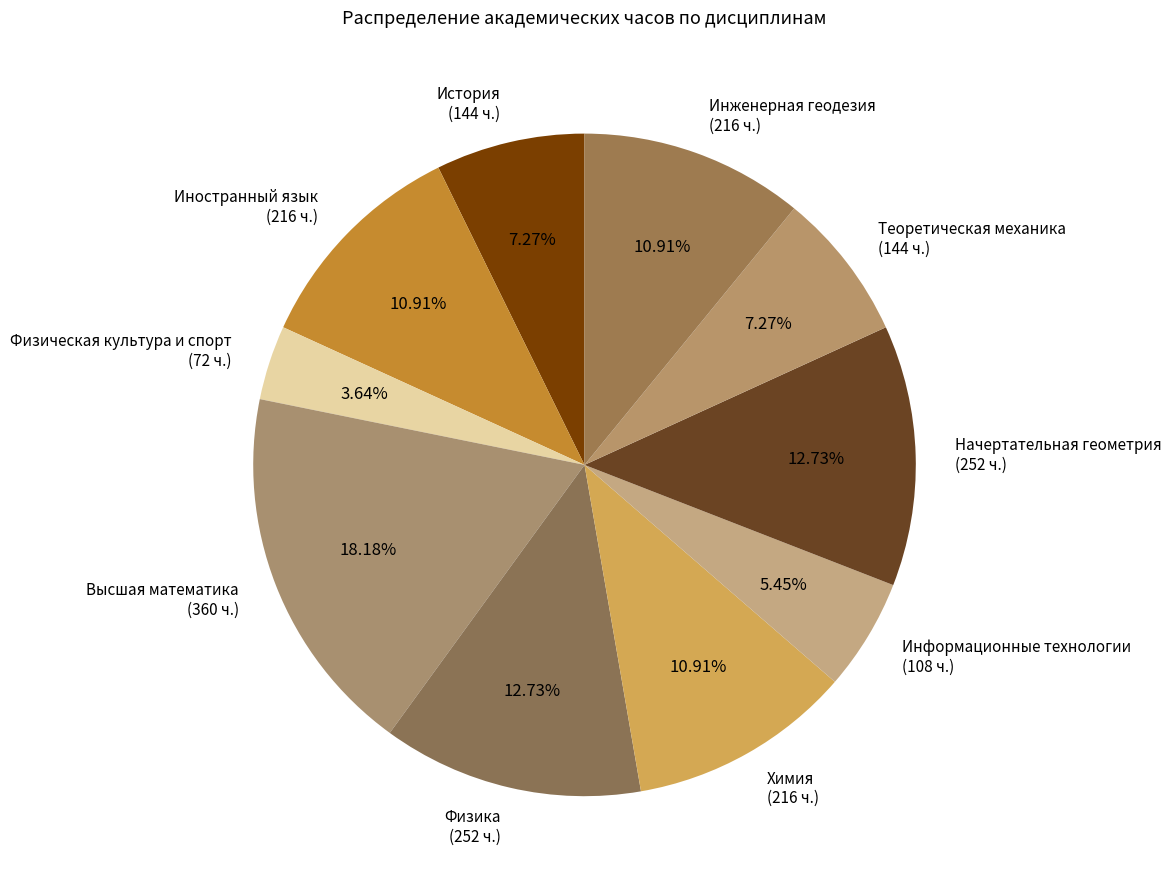

What percentage is the Начертательная геометрия slice, to the nearest percent?

13%